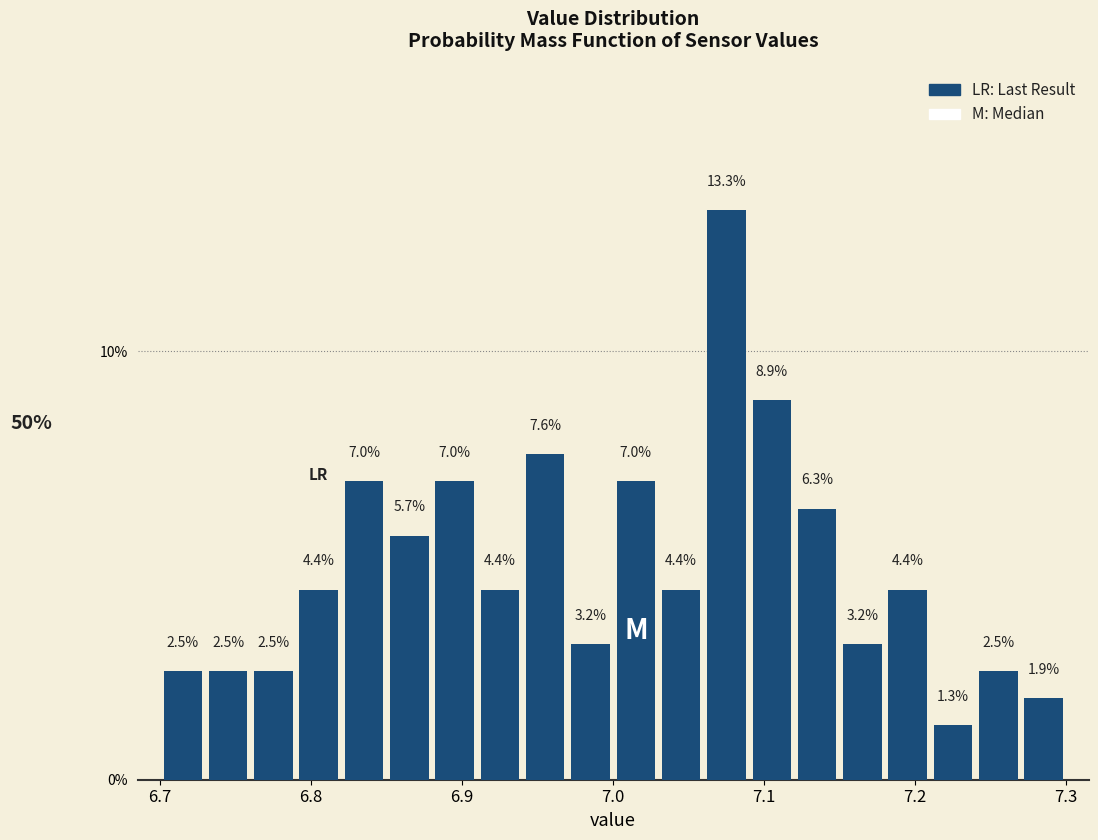

Around what value on the x-axis is the tallest bar? Give the approximate position of its centre, as read against the axis.

7.08